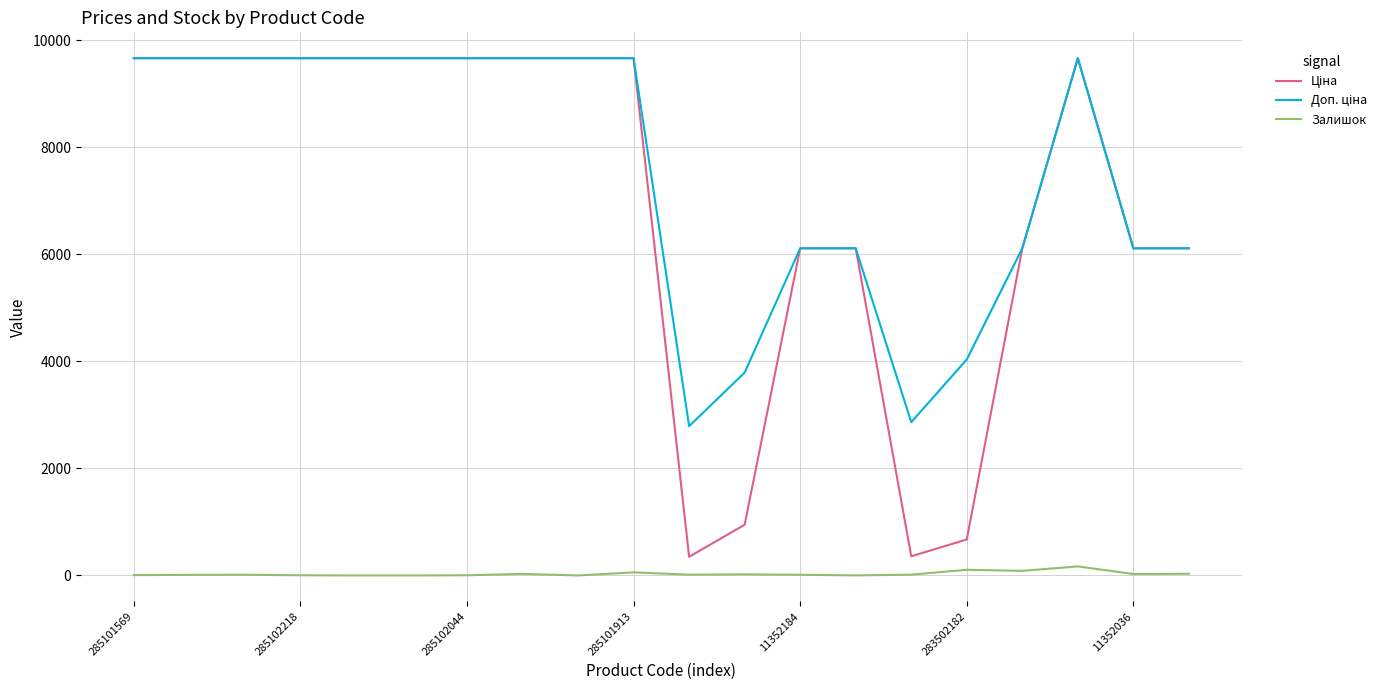

What is the maximum value shown in the chart?

9664.7